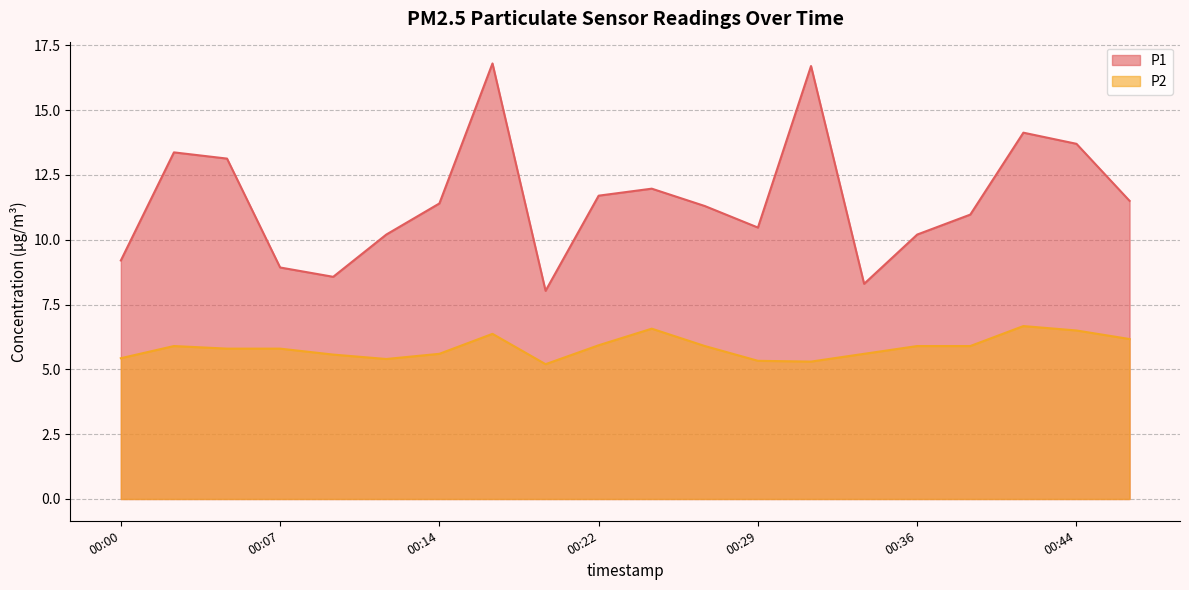

Reading right to left, extract all data points from this chart.

P1: 00:46=11.5	00:44=13.7	00:41=14.1	00:39=11.0	00:36=10.2	00:34=8.3	00:31=16.7	00:29=10.5	00:26=11.3	00:24=12.0	00:22=11.7	00:19=8.0	00:17=16.8	00:14=11.4	00:12=10.2	00:09=8.6	00:07=8.9	00:05=13.1	00:02=13.4	00:00=9.2
P2: 00:46=6.2	00:44=6.5	00:41=6.7	00:39=5.9	00:36=5.9	00:34=5.6	00:31=5.3	00:29=5.3	00:26=5.9	00:24=6.6	00:22=5.9	00:19=5.2	00:17=6.4	00:14=5.6	00:12=5.4	00:09=5.6	00:07=5.8	00:05=5.8	00:02=5.9	00:00=5.4